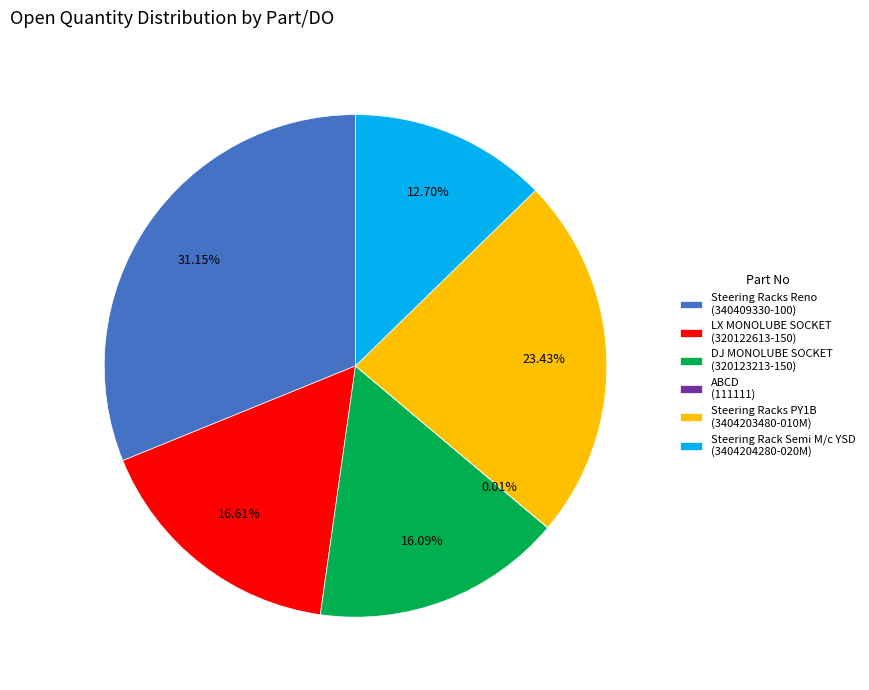

Does Steering Racks PY1B (3404203480-010M) represent more than half of the total?

No